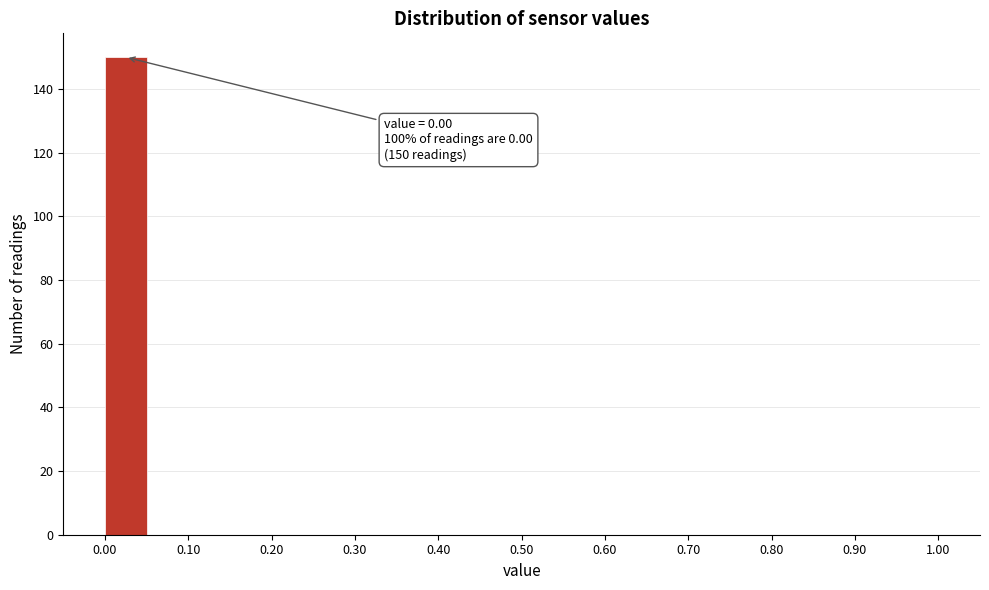

Over which range of the x-axis is the bar tallest?

0.00 to 0.05